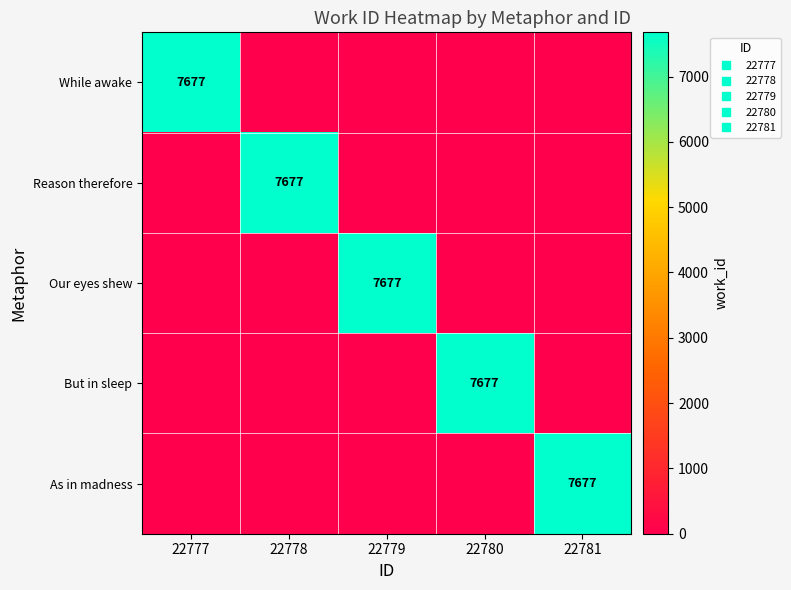

Between 22779 and 22781, which is larger?

22779